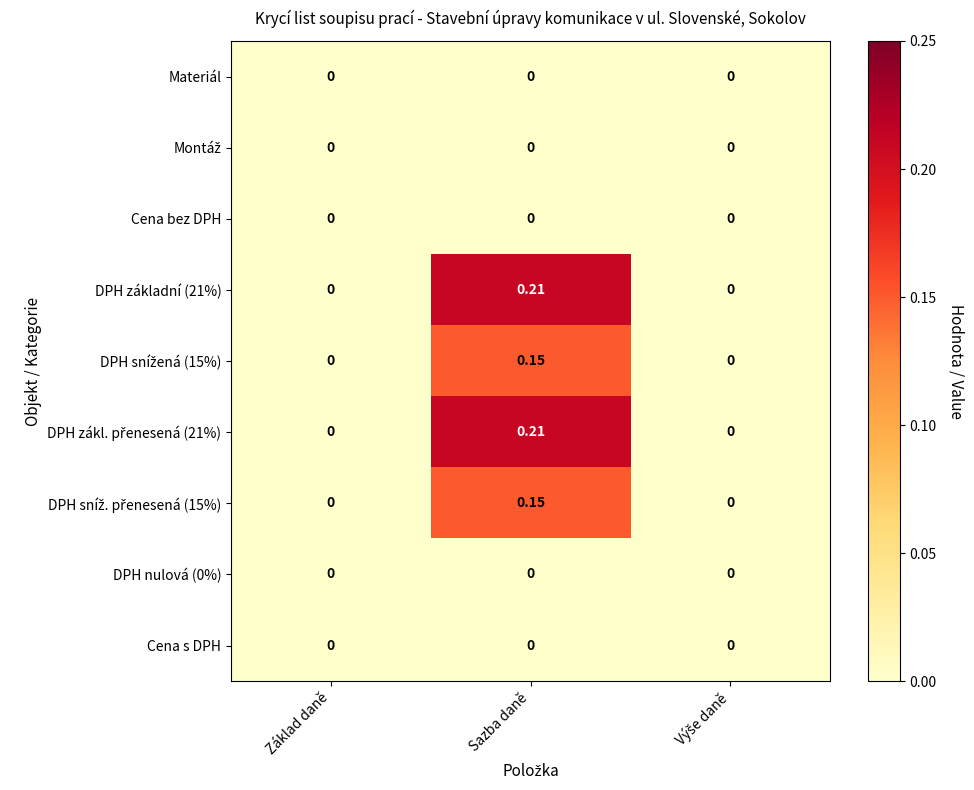

At which category is the sum across all series the highest?

Sazba daně